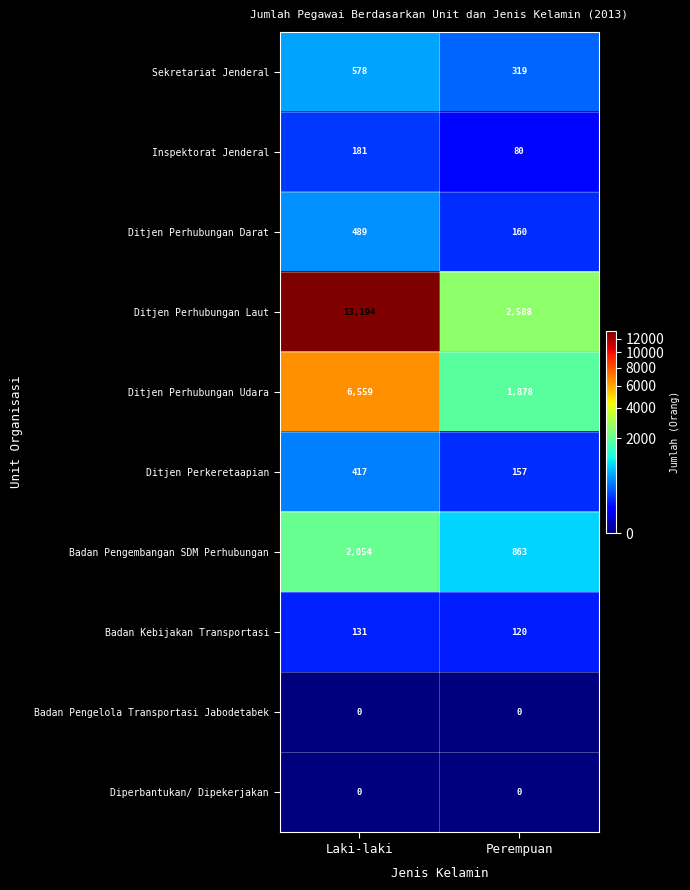

At which category is the sum across all series the highest?

Laki-laki